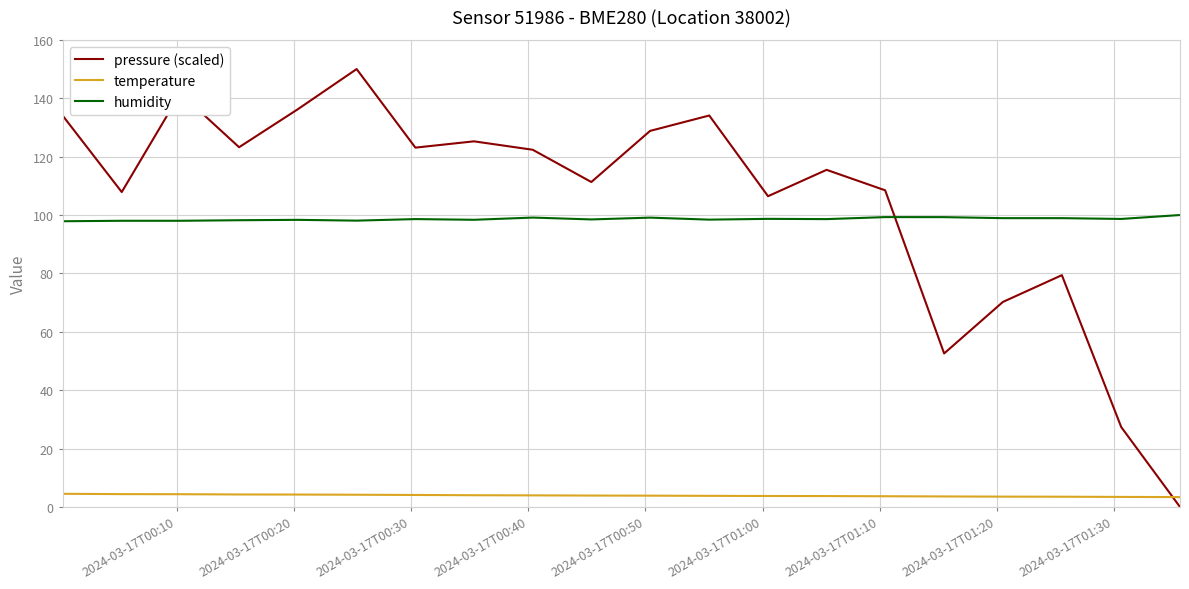

Which series has the largest range (max minus min)?

pressure (scaled)